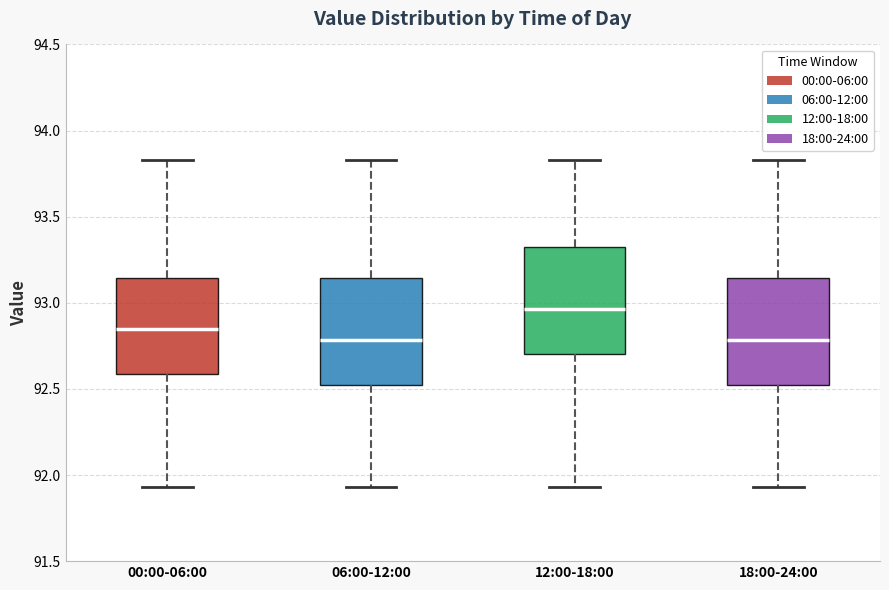

Where does the lower whisker of the box for 12:00-18:00 end on the y-axis? The values are not printed on the chart, so give them approximately, as read against the axis.

91.95